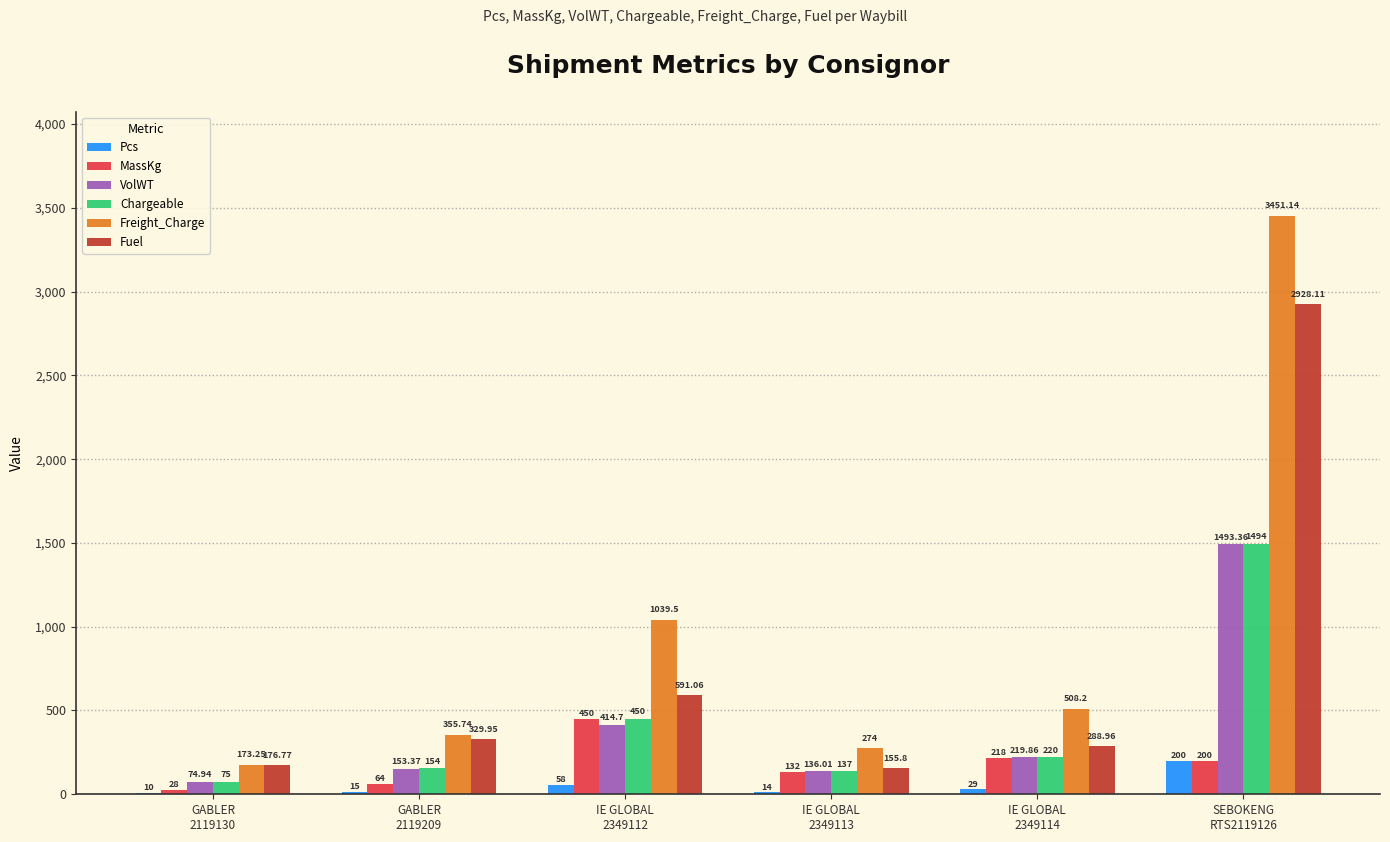

Does the chart contain stacked bars?

No